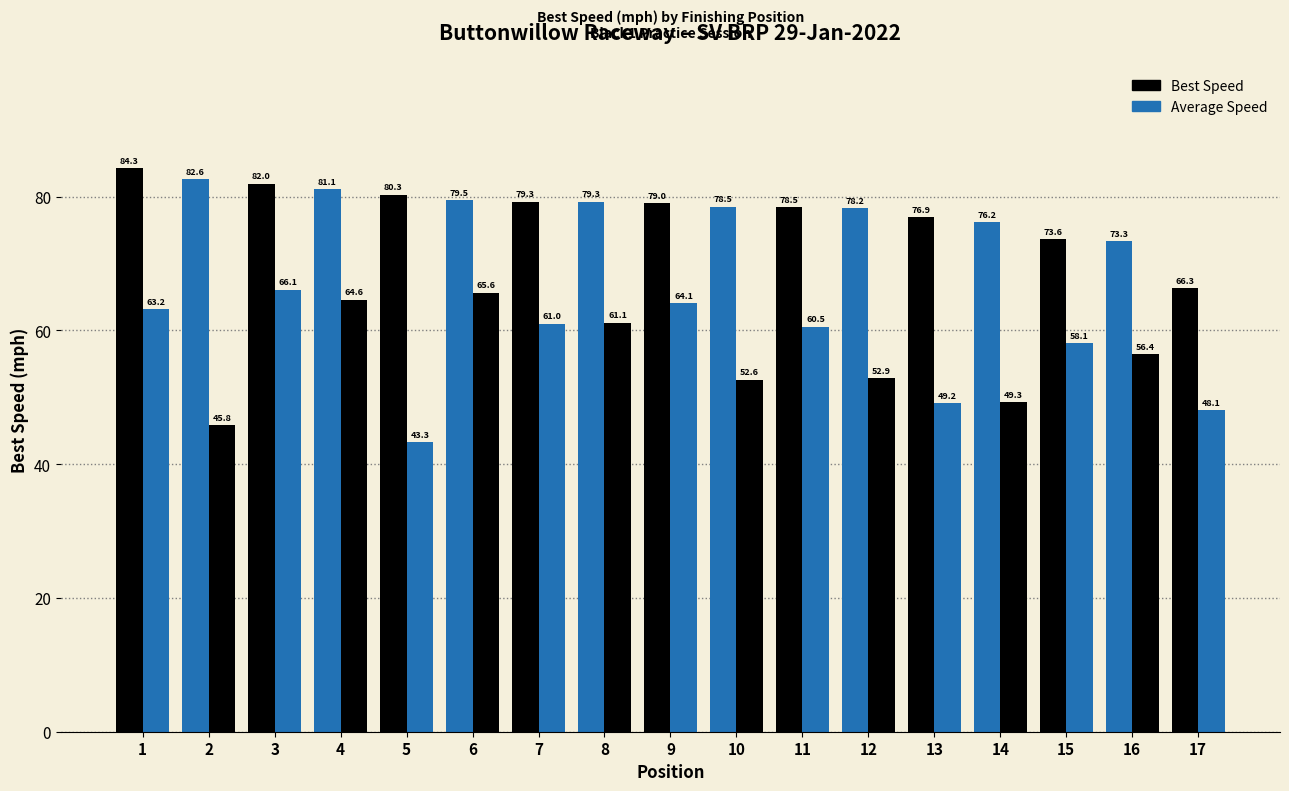

Which category has the lowest value in the Average Speed series?

5